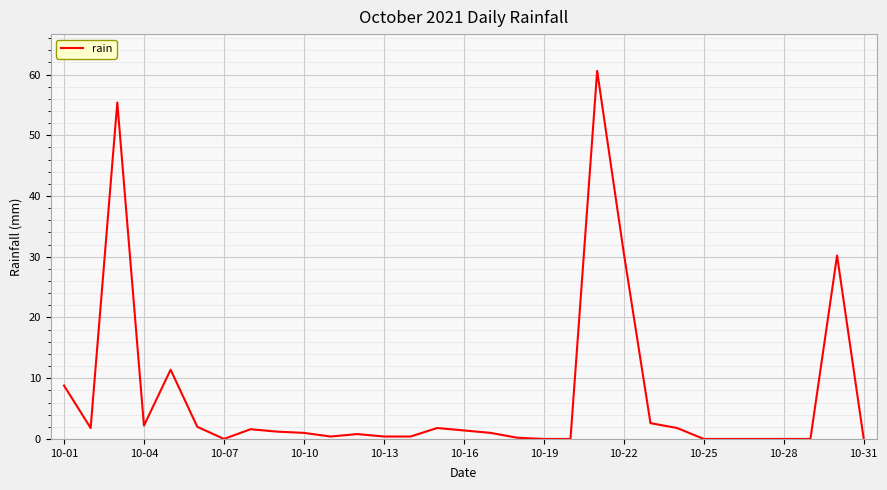

What is the maximum value shown in the chart?

60.6